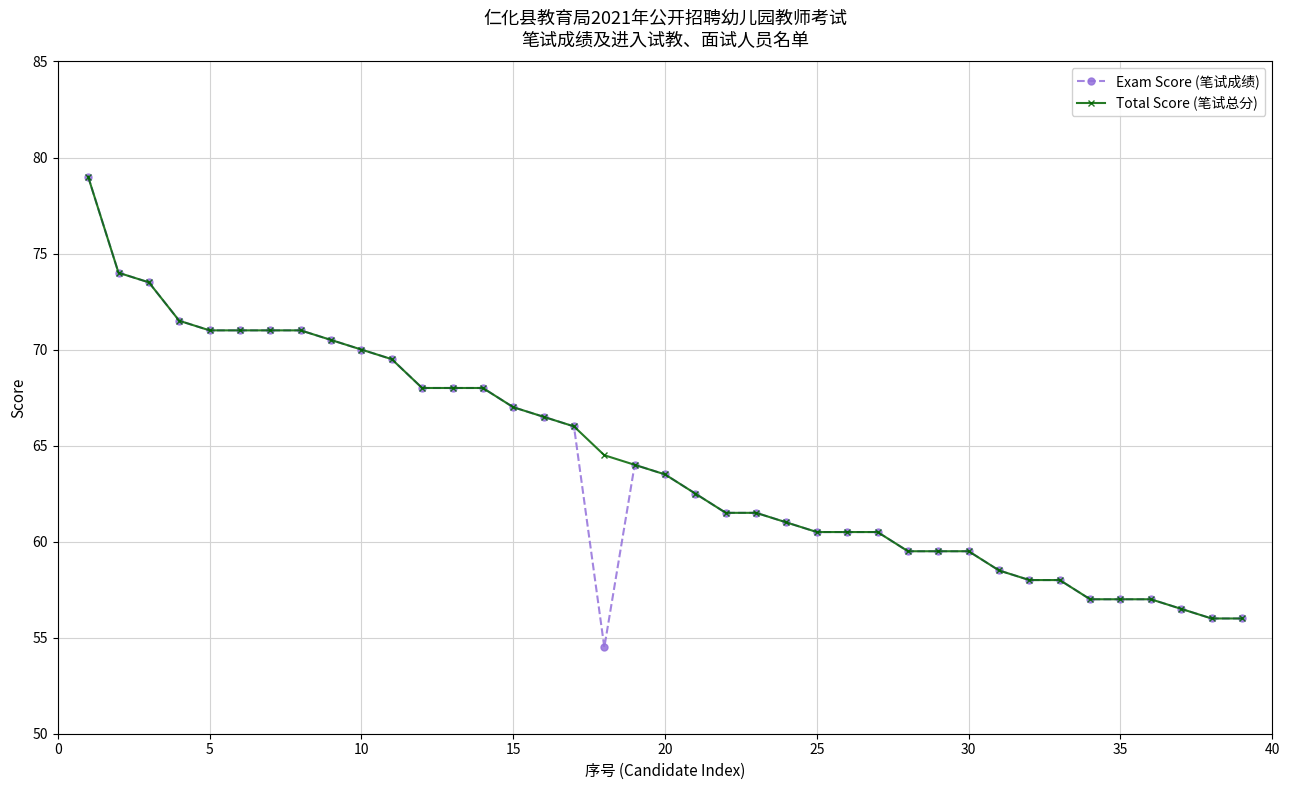

How many lines are shown in the chart?

2